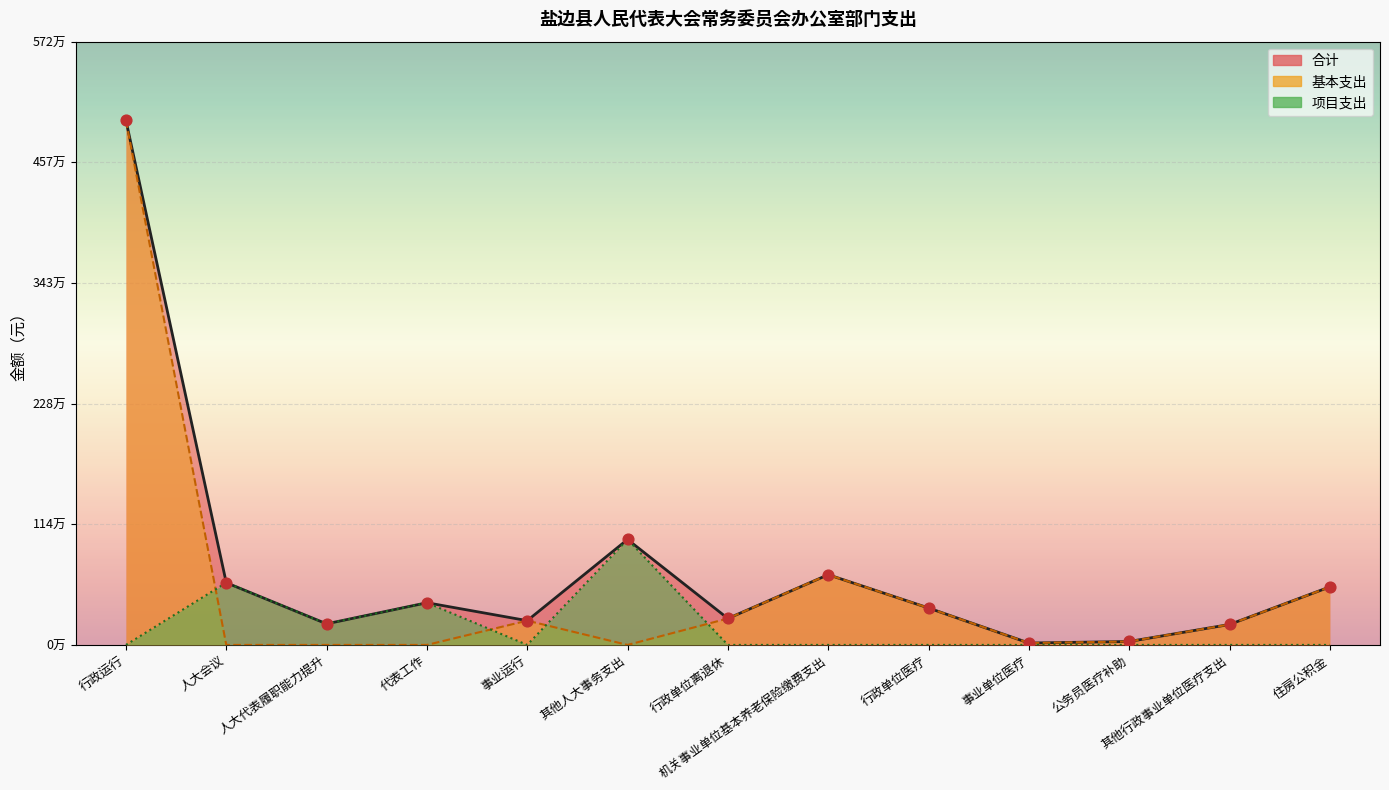

What is the total value across all series at 事业运行?

460452.5